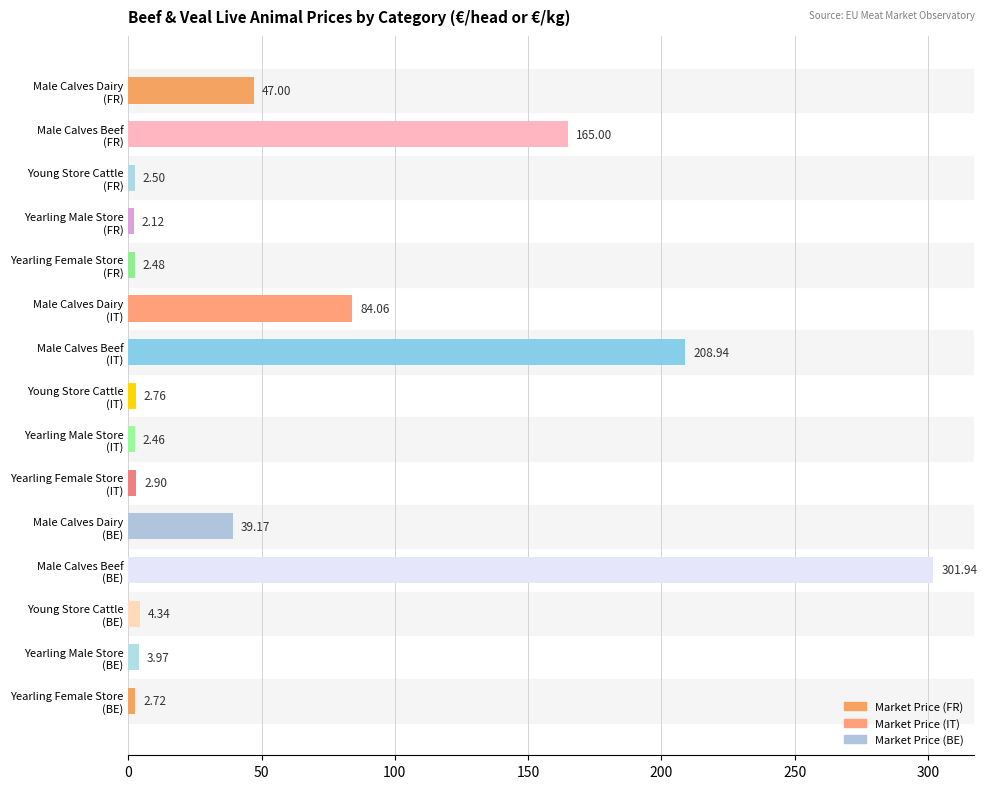

What is the difference between the maximum and second lowest values?

299.5